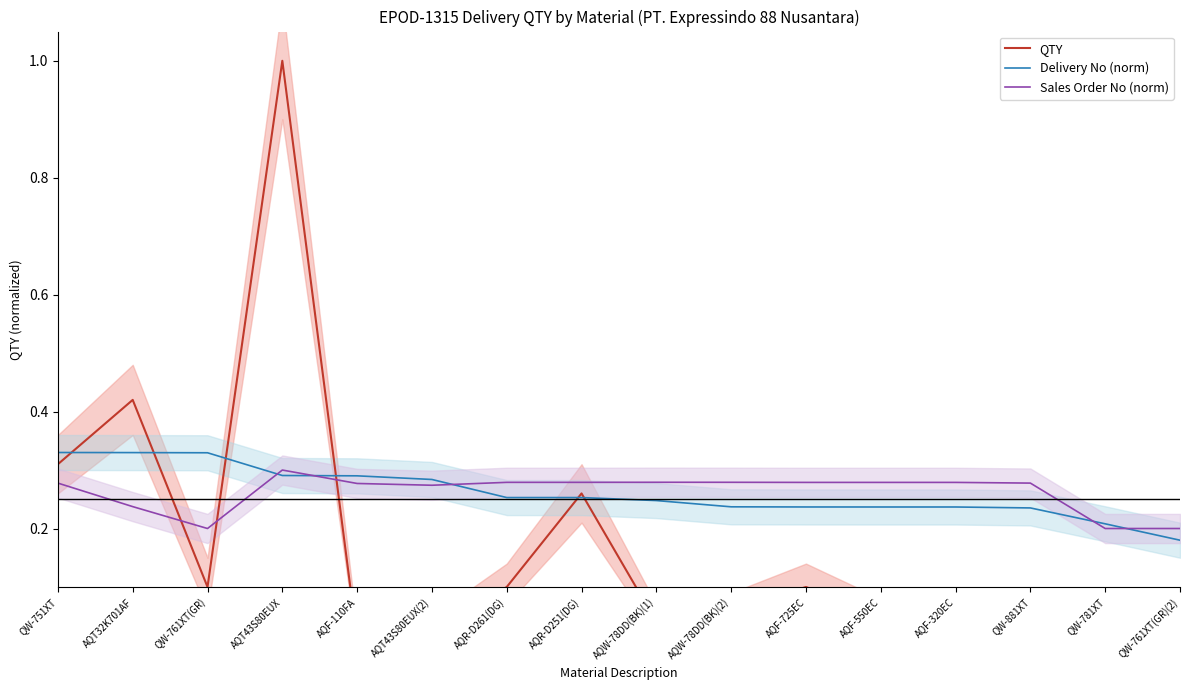

At which category is the sum across all series the highest?

AQT43S80EUX